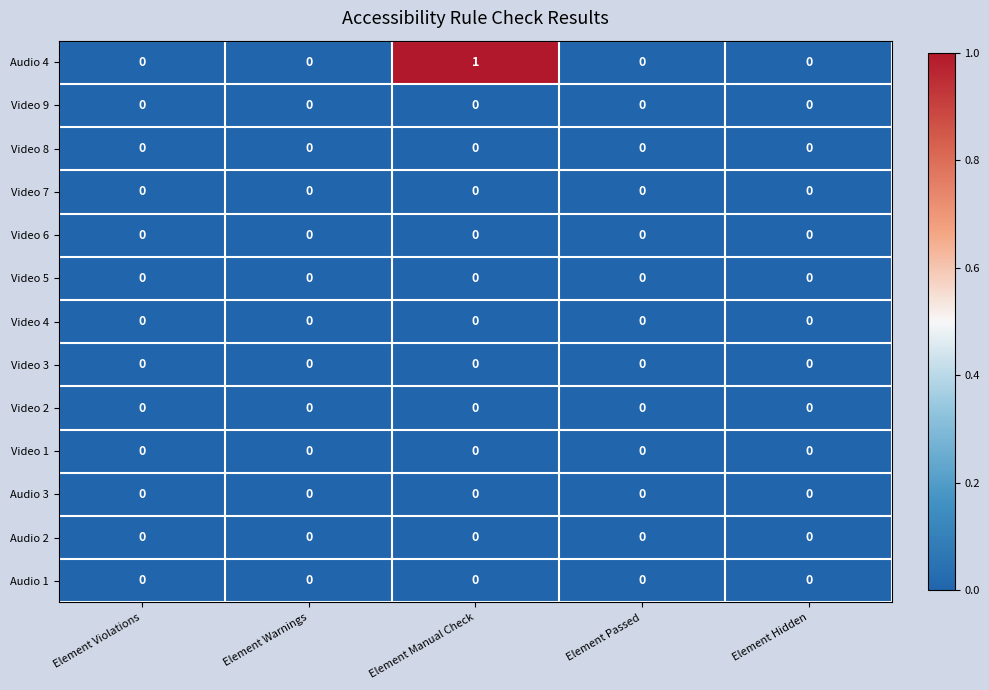

The value of Audio 4 at Element Passed is 0. True or false?

True